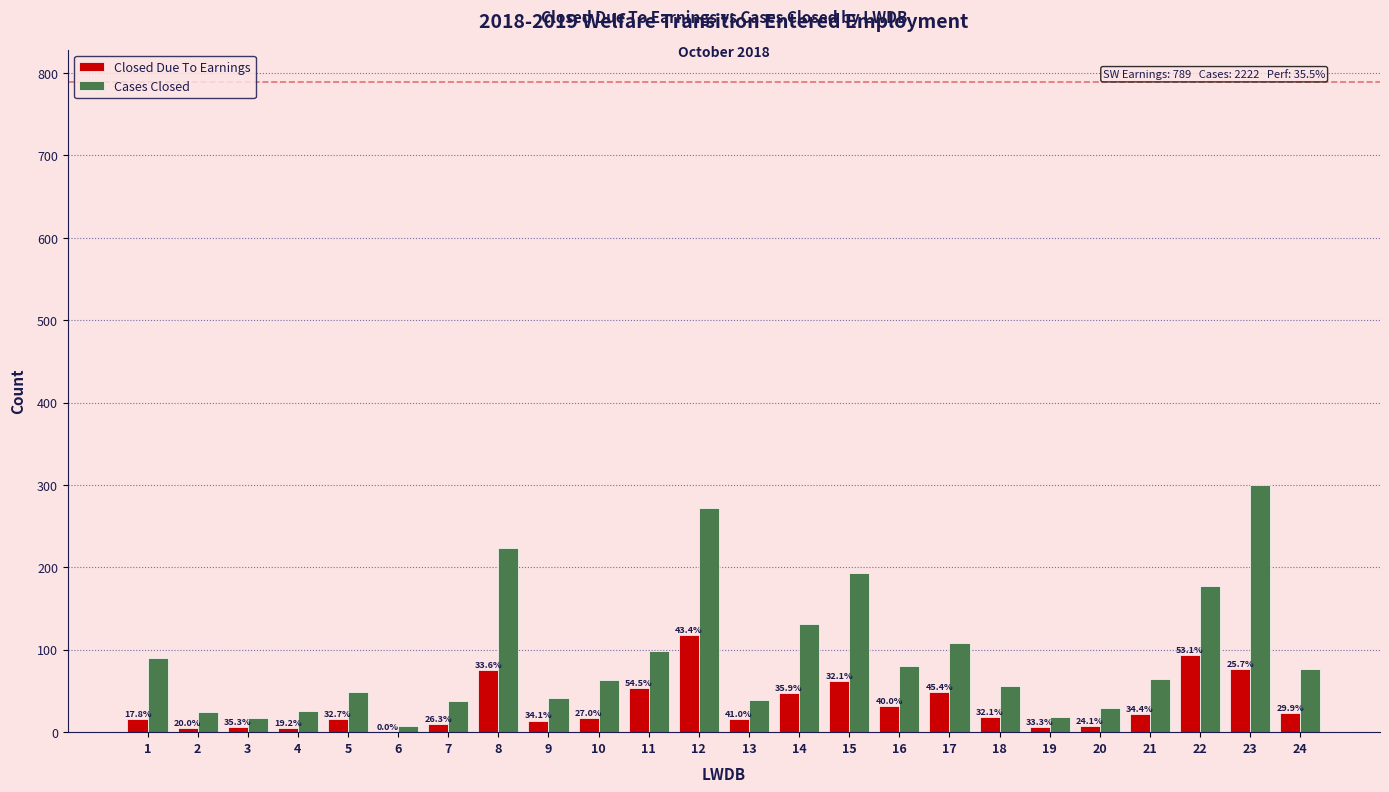

Are the bars grouped side by side (vs. stacked)?

Yes